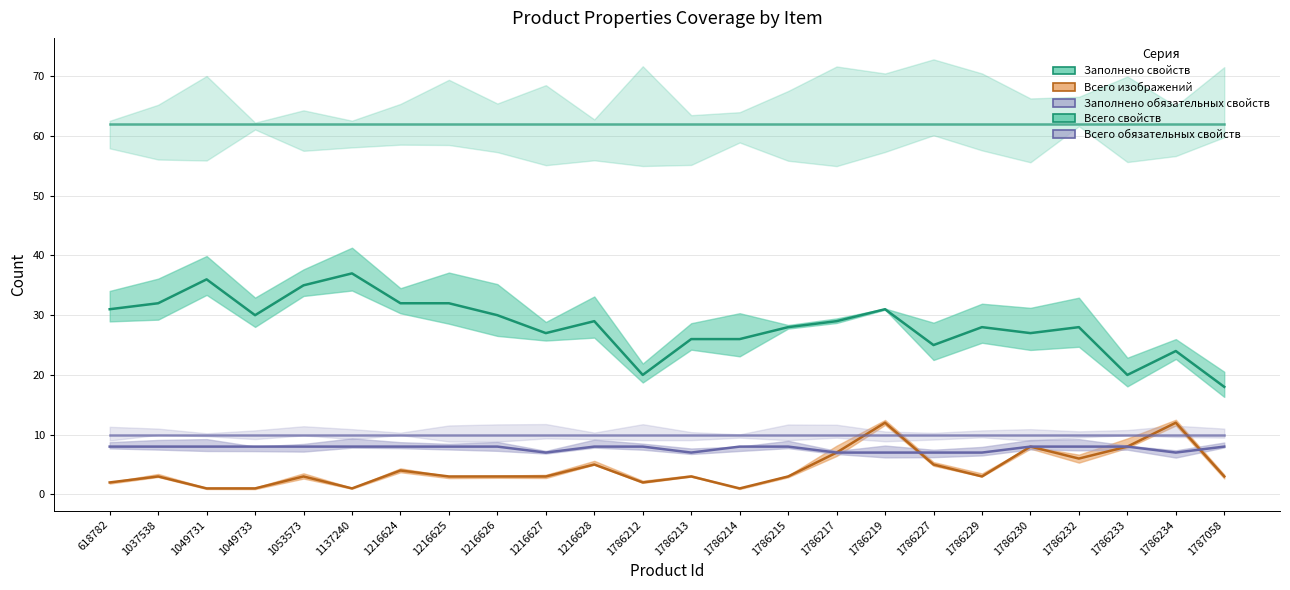

What is the value of the Всего изображений point at the 17th from the left?

12